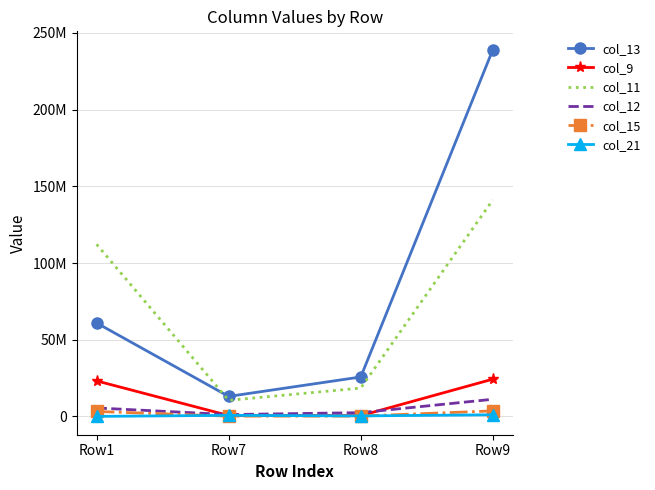

Reading left to right, list all the values displayed in this chart.

col_13: 60916715	13033985	25706436	239070547
col_9: 23156167	572112	496747	24283004
col_11: 112175651	10486489	18461696	141153379
col_12: 5508064	1189554	2447711	11167016
col_15: 3237342	153750	208733	3599949
col_21: 12187	681336	325180	1048138